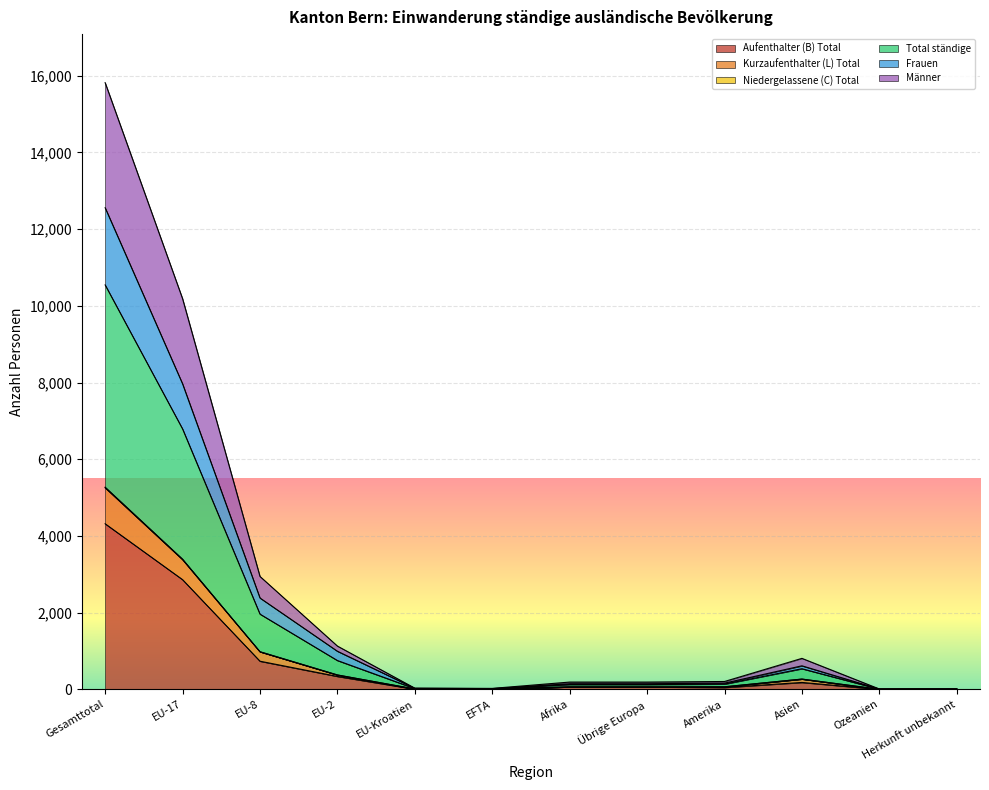

What is the average value of the Aufenthalter (B) Total series?

720